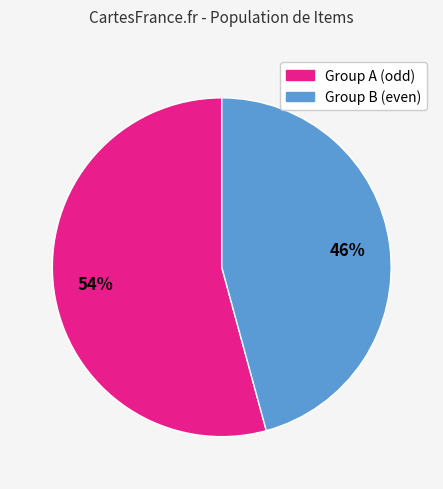

To the nearest percent, what is the average slice percentage?

50%